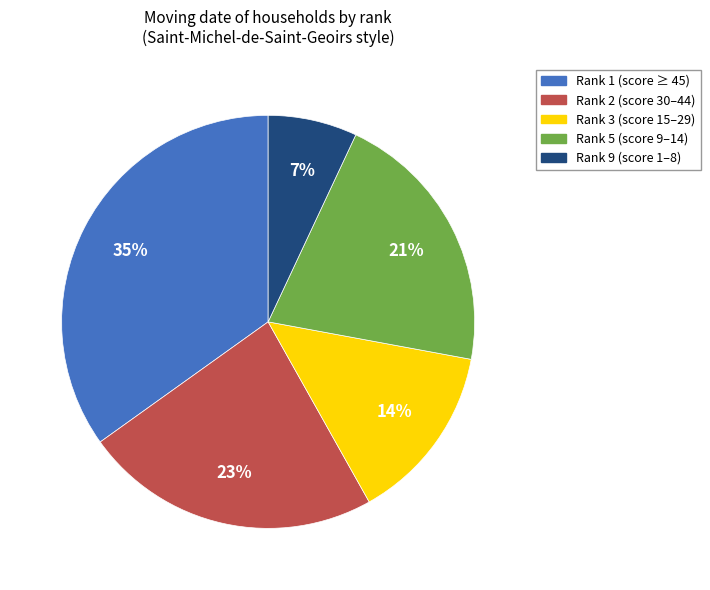

Is there a majority slice in this chart?

No